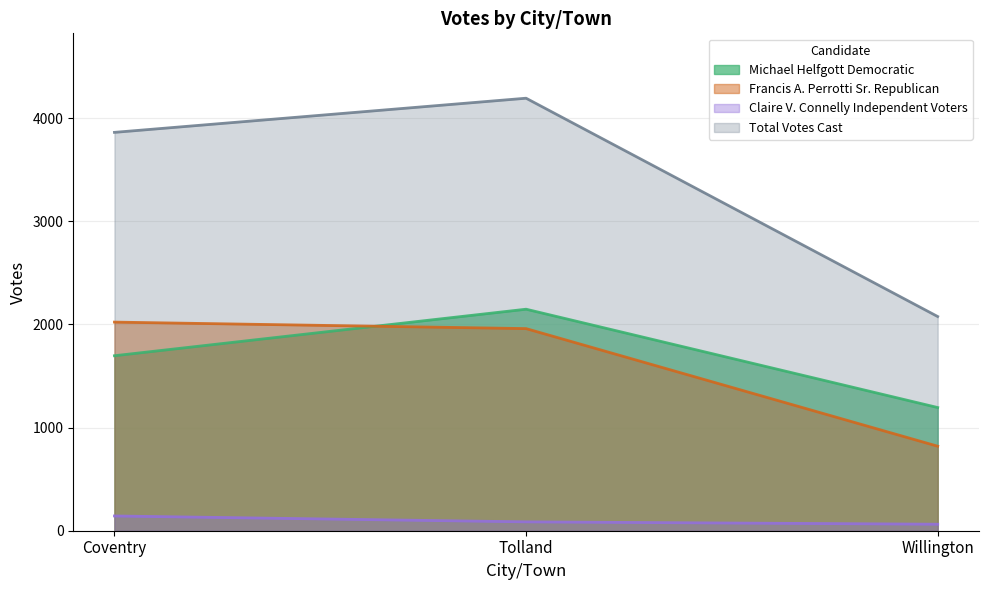

The Francis A. Perrotti Sr. Republican series shows 1959 at Tolland. True or false?

True